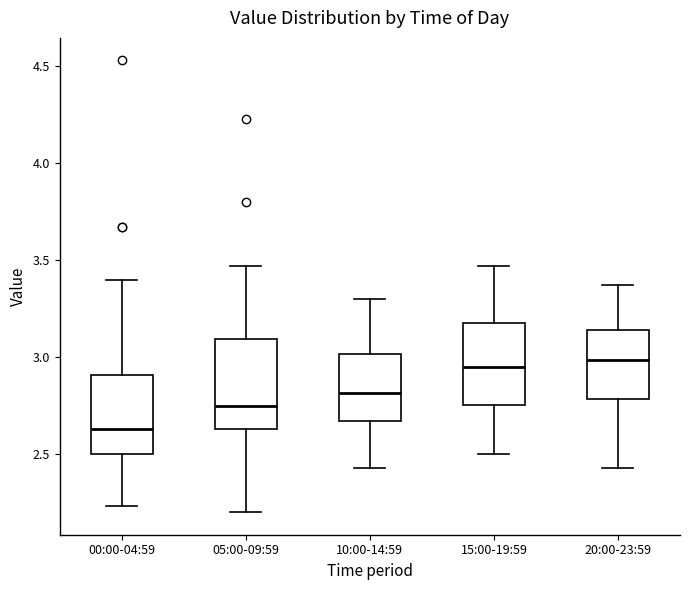

Reading left to right, read every box against the y-axis: the position of its median line, the range the box covers, and the ends of its whiskers. The values are not printed on the chart, so give them approximately, as read against the axis.

00:00-04:59: median 2.65, box 2.50 to 2.90, whiskers 2.25 to 3.40
05:00-09:59: median 2.75, box 2.65 to 3.10, whiskers 2.20 to 3.45
10:00-14:59: median 2.80, box 2.65 to 3.00, whiskers 2.45 to 3.30
15:00-19:59: median 2.95, box 2.75 to 3.20, whiskers 2.50 to 3.45
20:00-23:59: median 3.00, box 2.80 to 3.15, whiskers 2.45 to 3.35